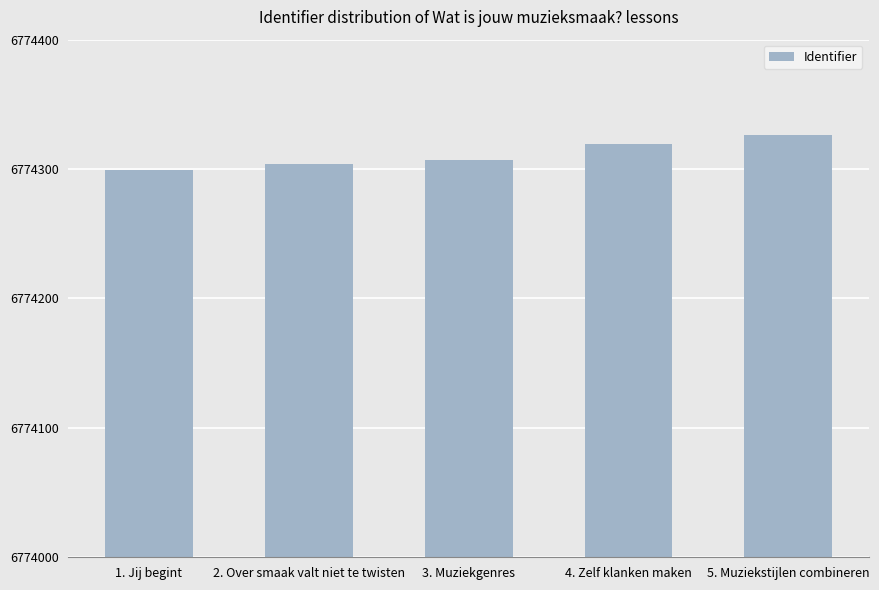

What is the difference between the maximum and minimum values?

27